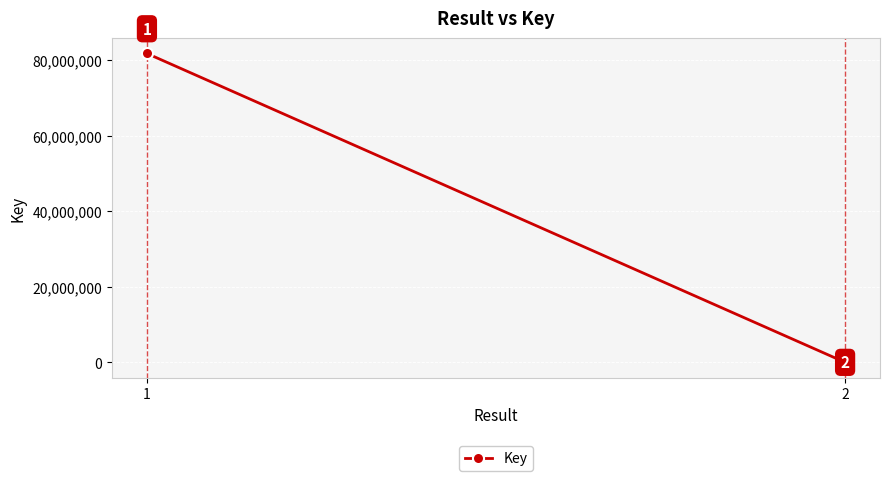

How many values are between 4739 and 81831566?

2